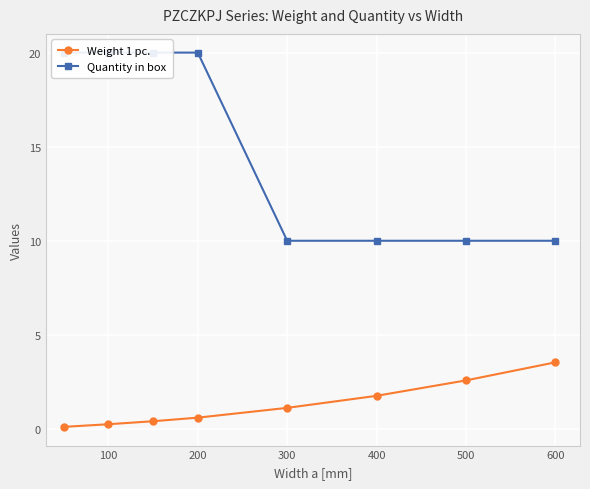

What is the value of the Weight 1 pc. point at the 3rd from the left?

0.4